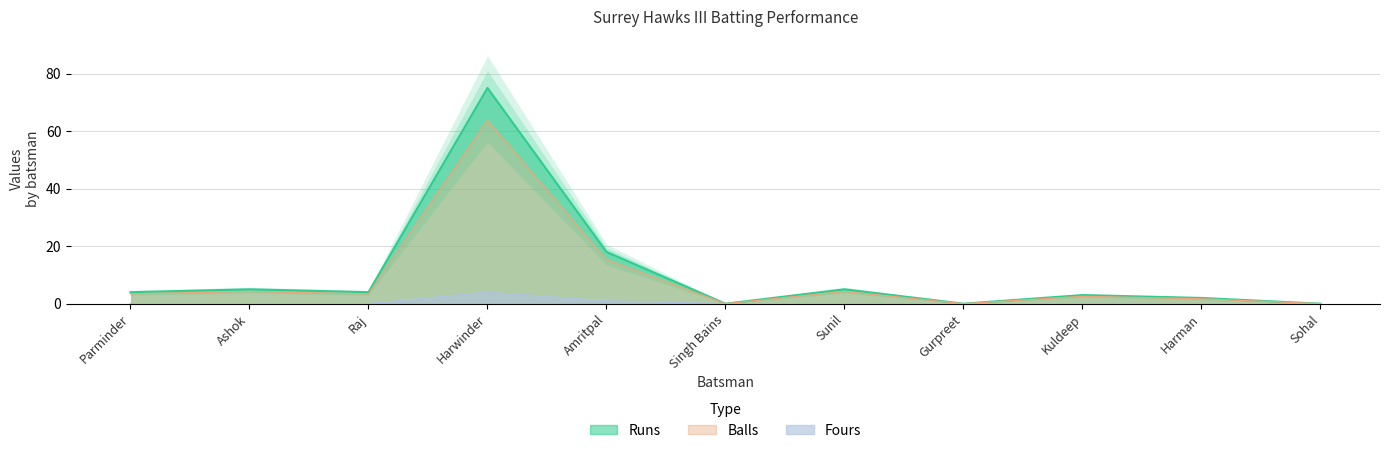

What is the average value of the Runs series?

10.5